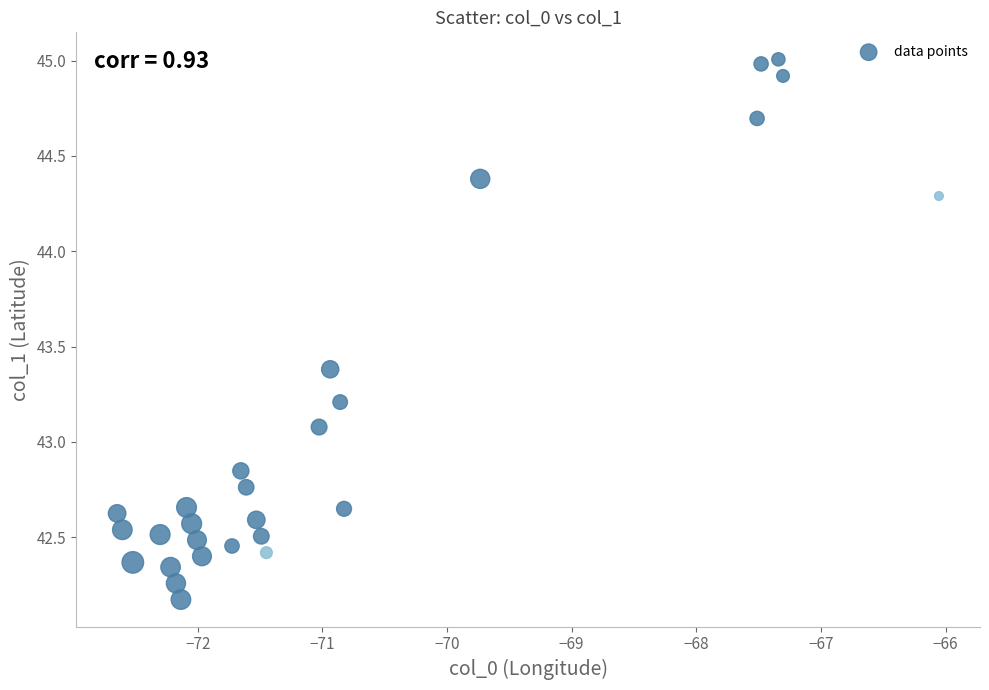

What is the range of Y values (max minus min)?

2.8